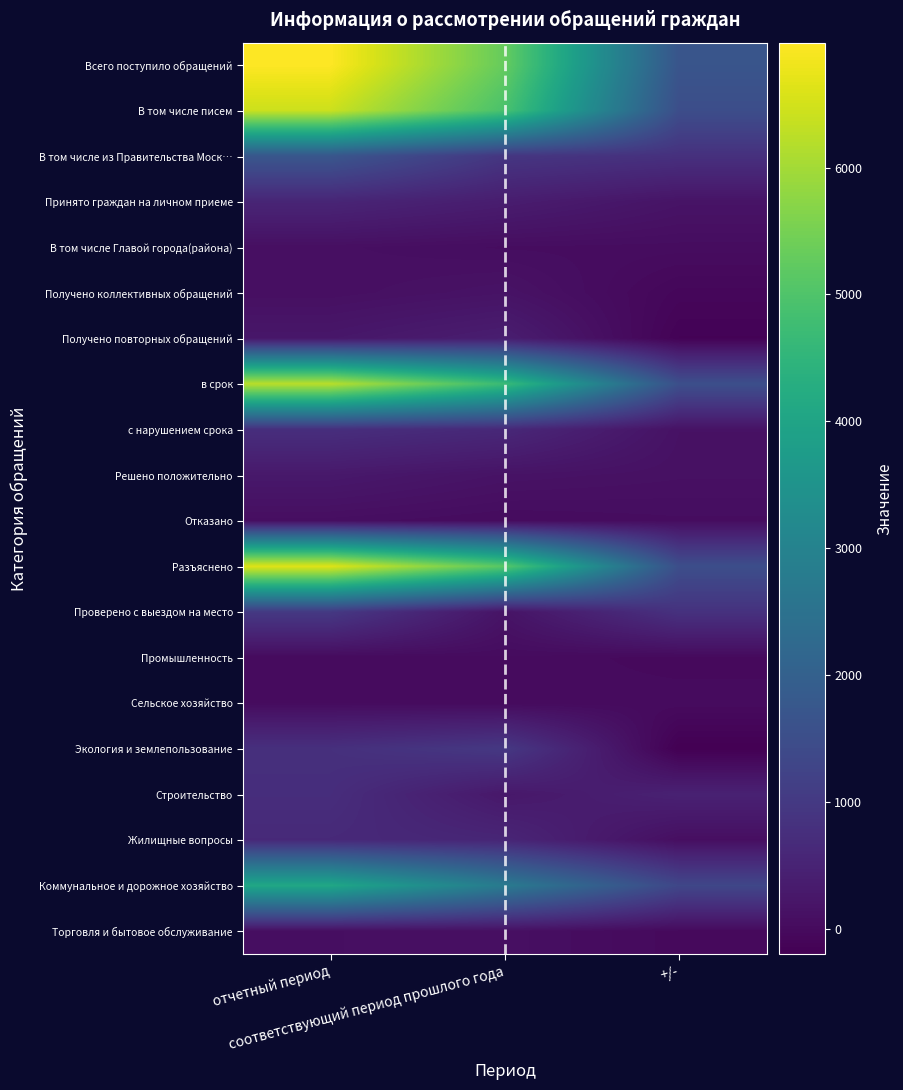

Which category has the lowest value across all series?

+/-